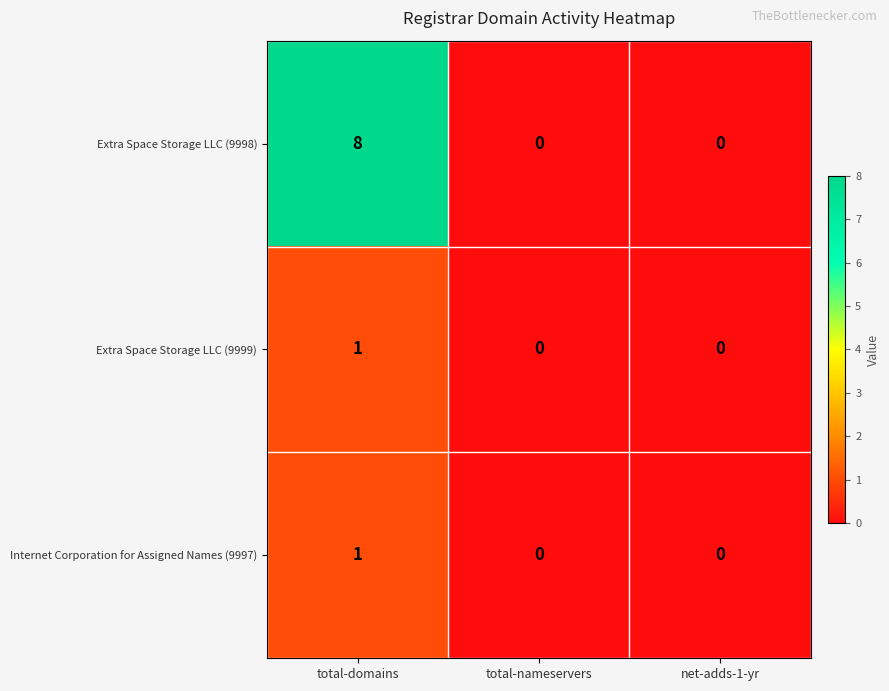

Reading left to right, what are all the values shown in this chart?

Extra Space Storage LLC (9998): total-domains=8	total-nameservers=0	net-adds-1-yr=0
Extra Space Storage LLC (9999): total-domains=1	total-nameservers=0	net-adds-1-yr=0
Internet Corporation for Assigned Names (9997): total-domains=1	total-nameservers=0	net-adds-1-yr=0